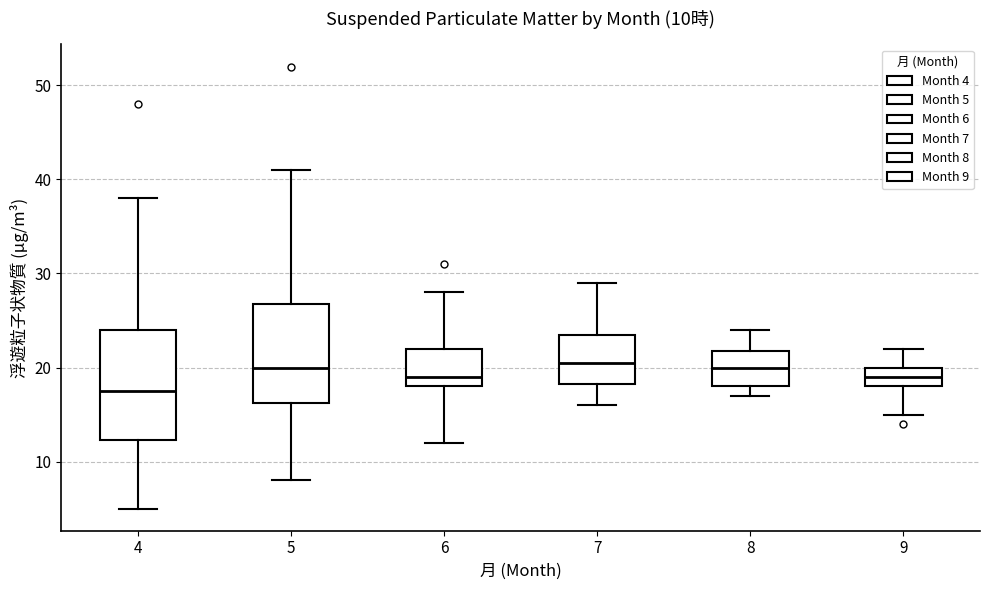

Comparing the boxes themselves (not the whiskers), which one is the tallest?

4